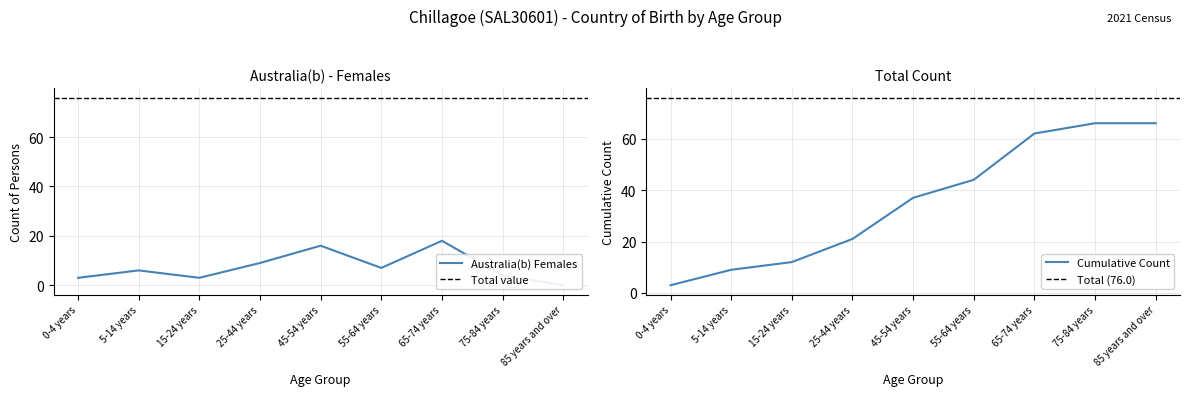

What position from the left is 5-14 years?

2